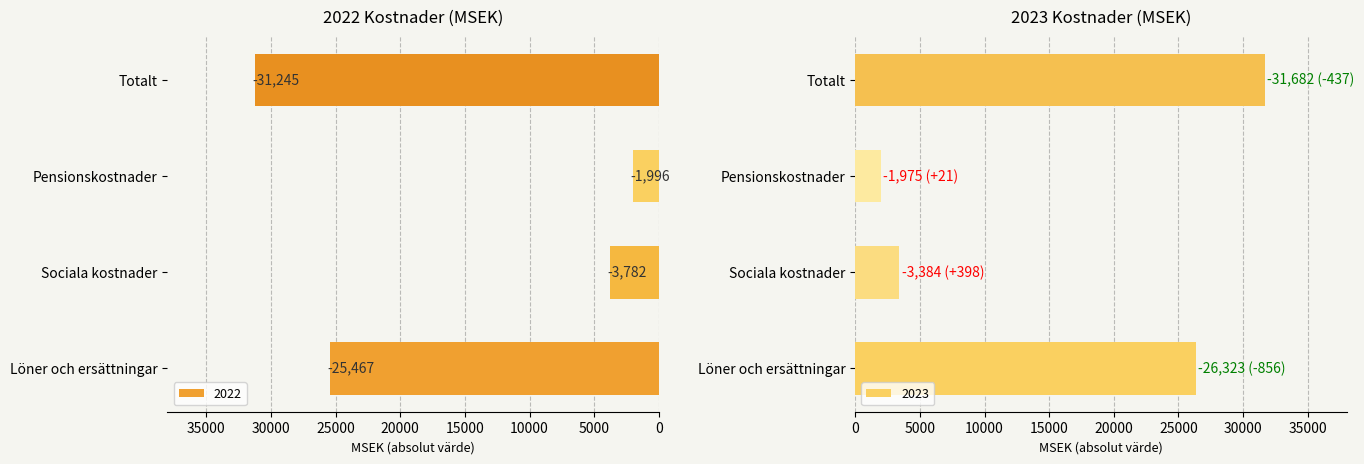

List the labels in order of 2022 value, largest first.

Totalt, Löner och ersättningar, Sociala kostnader, Pensionskostnader